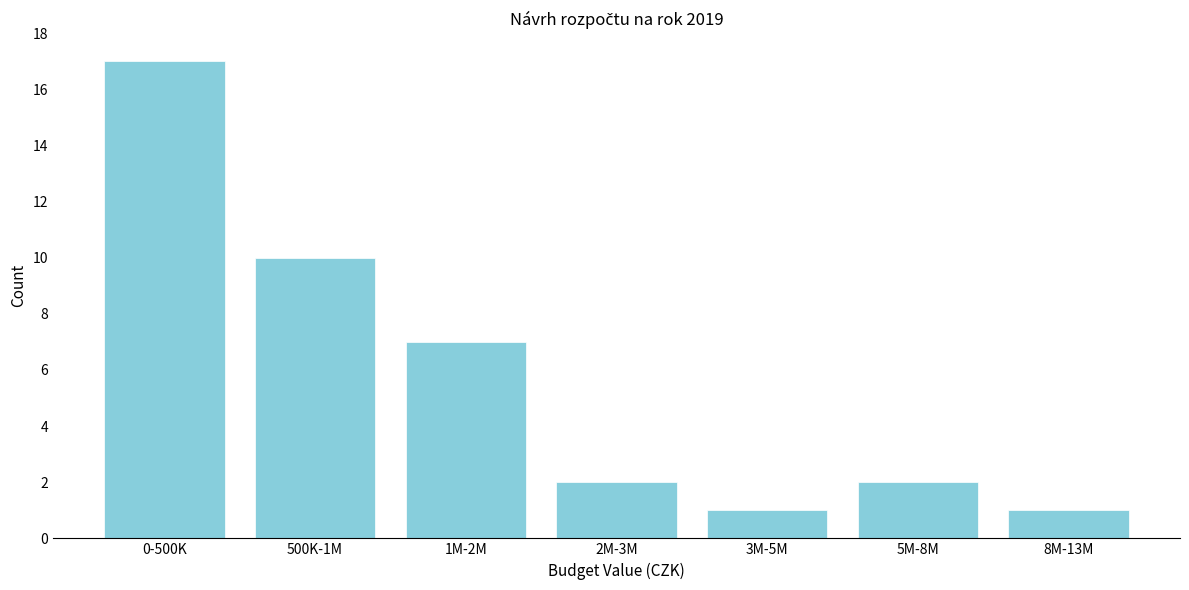

Reading left to right, list all the values displayed in this chart.

0-500K=17	500K-1M=10	1M-2M=7	2M-3M=2	3M-5M=1	5M-8M=2	8M-13M=1